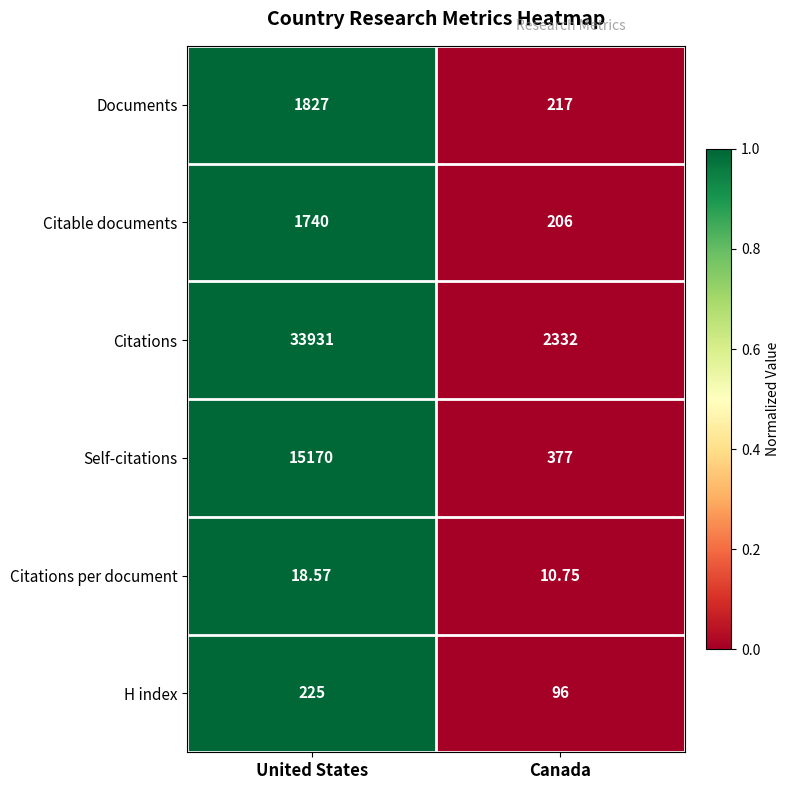

At which label is H index closest to 160?

Canada